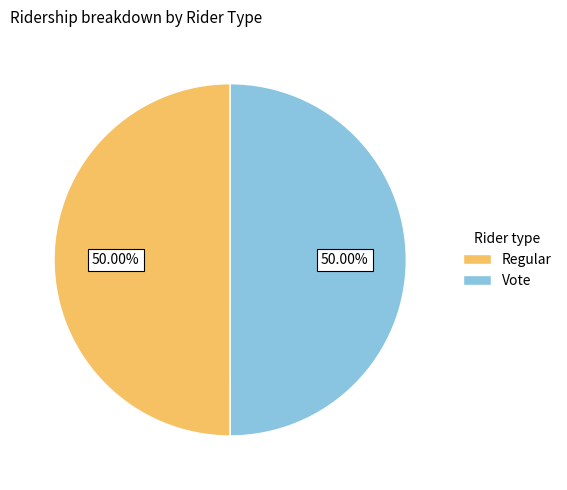

Do Vote and Regular together represent more than half of the pie?

Yes